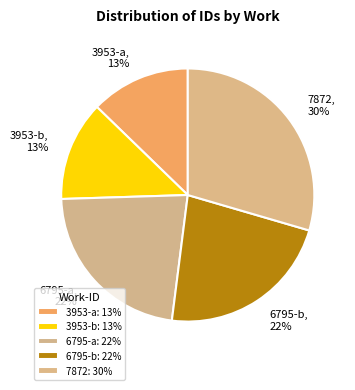

Does 6795-b account for over 50% of the chart?

No